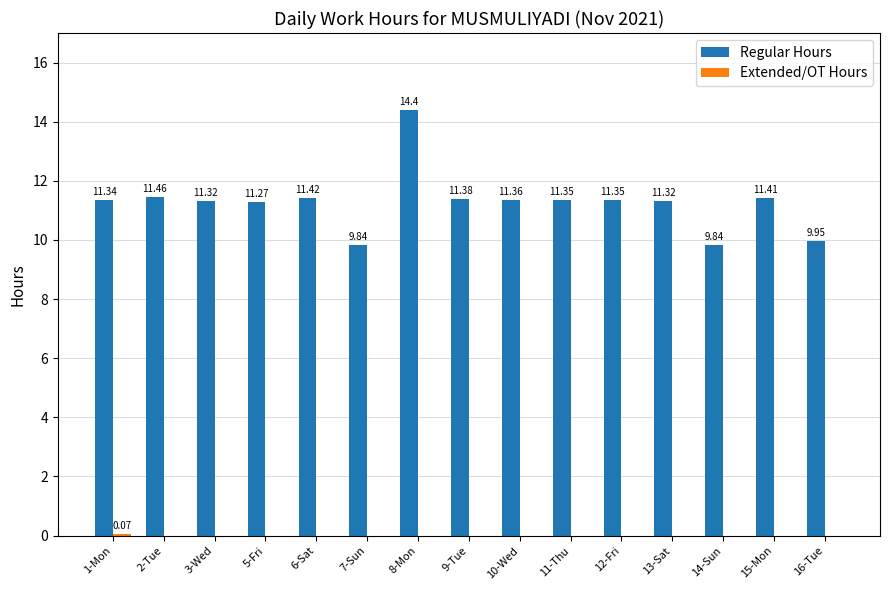

At which category is the sum across all series the highest?

8-Mon